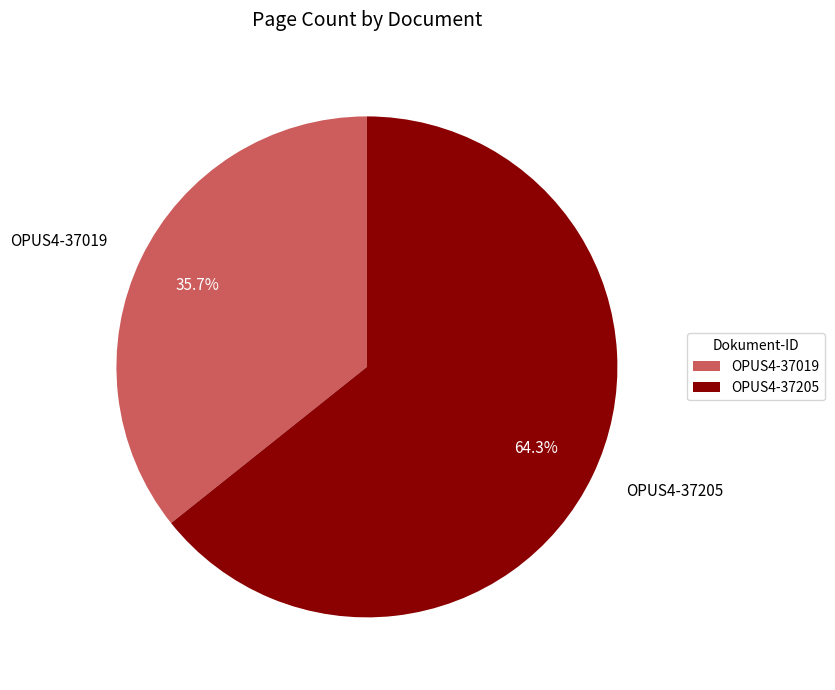

How many slices are in this pie chart?

2